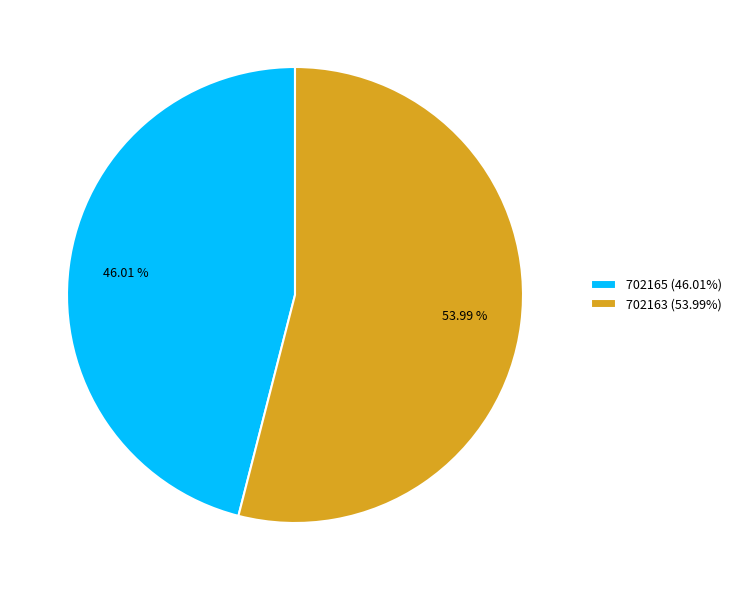

Which category has the biggest portion of the pie?

702163